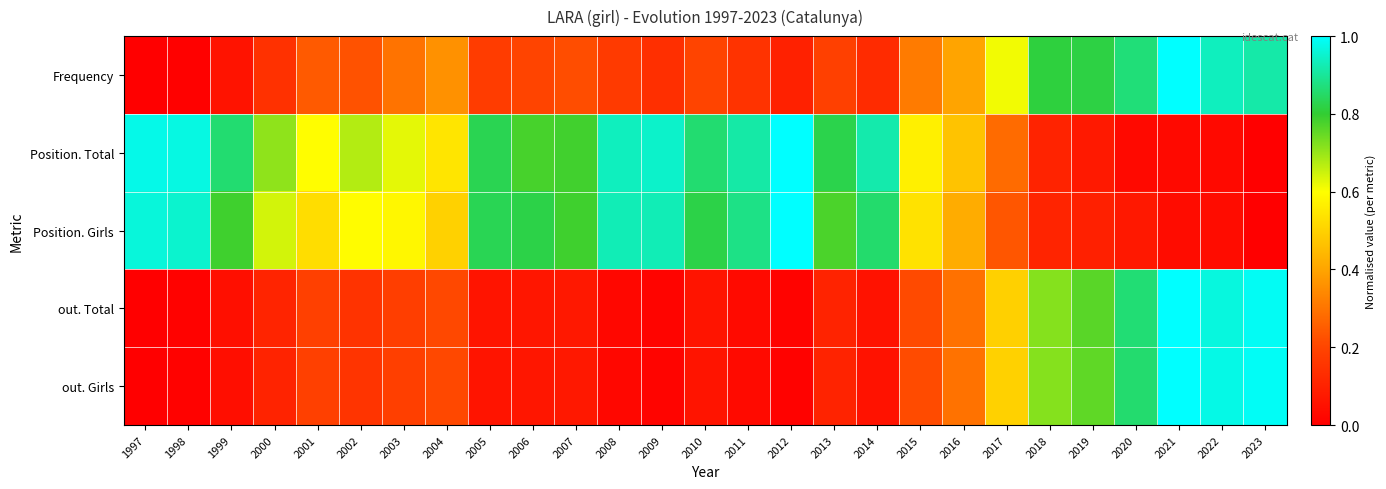

Reading left to right, extract all data points from this chart.

Frequency: 1997=0.0	1998=0.0	1999=0.1	2000=0.1	2001=0.2	2002=0.2	2003=0.3	2004=0.4	2005=0.2	2006=0.2	2007=0.2	2008=0.2	2009=0.1	2010=0.2	2011=0.1	2012=0.1	2013=0.2	2014=0.1	2015=0.3	2016=0.4	2017=0.6	2018=0.8	2019=0.8	2020=0.9	2021=1.0	2022=0.9	2023=0.9
Position. Total: 1997=1.0	1998=1.0	1999=0.9	2000=0.7	2001=0.6	2002=0.7	2003=0.6	2004=0.5	2005=0.8	2006=0.8	2007=0.8	2008=0.9	2009=0.9	2010=0.9	2011=0.9	2012=1.0	2013=0.8	2014=0.9	2015=0.6	2016=0.5	2017=0.3	2018=0.1	2019=0.1	2020=0.0	2021=0.0	2022=0.0	2023=0.0
Position. Girls: 1997=1.0	1998=1.0	1999=0.8	2000=0.6	2001=0.5	2002=0.6	2003=0.6	2004=0.5	2005=0.8	2006=0.8	2007=0.8	2008=0.9	2009=0.9	2010=0.8	2011=0.9	2012=1.0	2013=0.8	2014=0.9	2015=0.5	2016=0.4	2017=0.2	2018=0.1	2019=0.1	2020=0.1	2021=0.0	2022=0.0	2023=0.0
out. Total: 1997=0.0	1998=0.0	1999=0.0	2000=0.1	2001=0.2	2002=0.2	2003=0.2	2004=0.2	2005=0.1	2006=0.1	2007=0.1	2008=0.0	2009=0.0	2010=0.1	2011=0.0	2012=0.0	2013=0.1	2014=0.1	2015=0.2	2016=0.3	2017=0.5	2018=0.7	2019=0.8	2020=0.9	2021=1.0	2022=1.0	2023=1.0
out. Girls: 1997=0.0	1998=0.0	1999=0.0	2000=0.1	2001=0.2	2002=0.2	2003=0.2	2004=0.2	2005=0.1	2006=0.1	2007=0.1	2008=0.0	2009=0.0	2010=0.1	2011=0.0	2012=0.0	2013=0.1	2014=0.1	2015=0.2	2016=0.3	2017=0.5	2018=0.7	2019=0.8	2020=0.9	2021=1.0	2022=1.0	2023=1.0